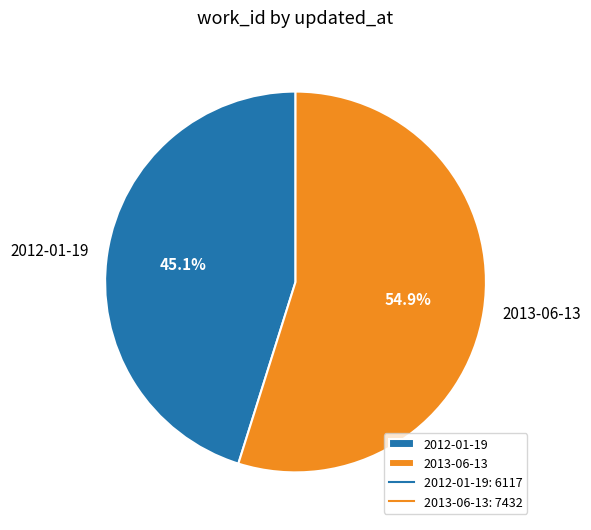

What percentage is the 2012-01-19 slice, to the nearest percent?

45%